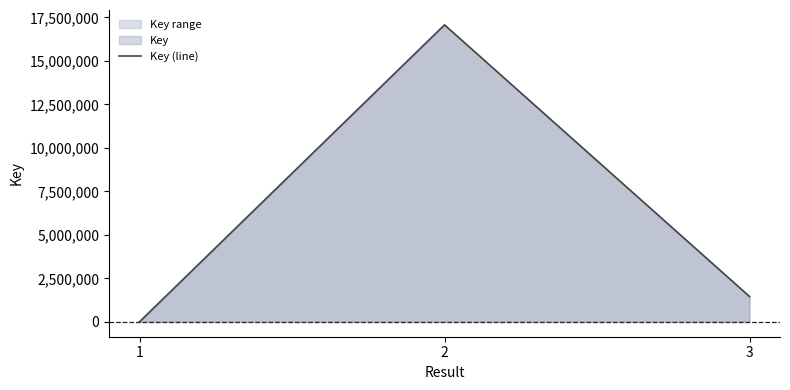

What is the sum of all values?

18539439